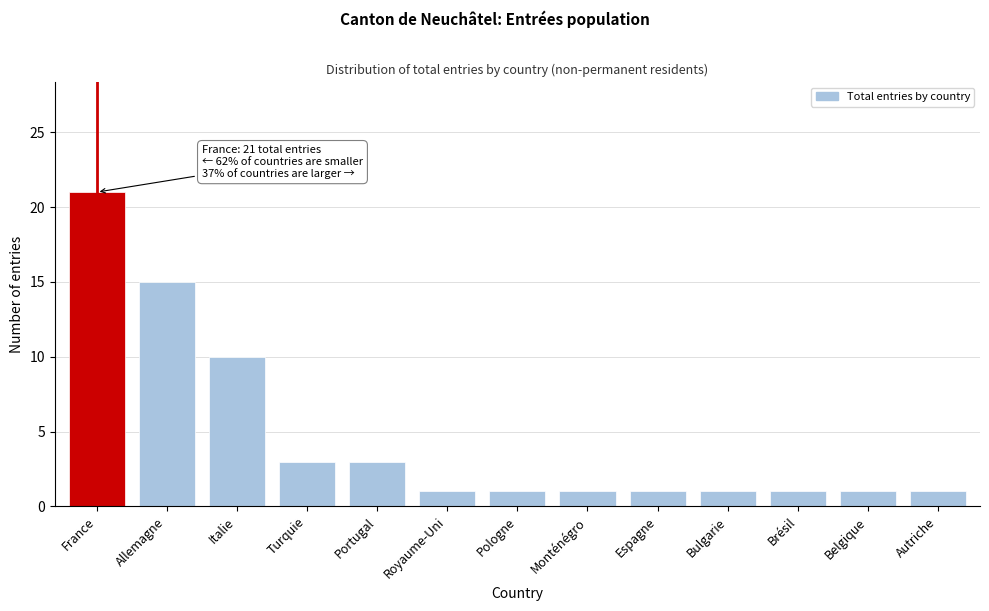

Reading right to left, list all the values displayed in this chart.

1	1	1	1	1	1	1	1	3	3	10	15	21